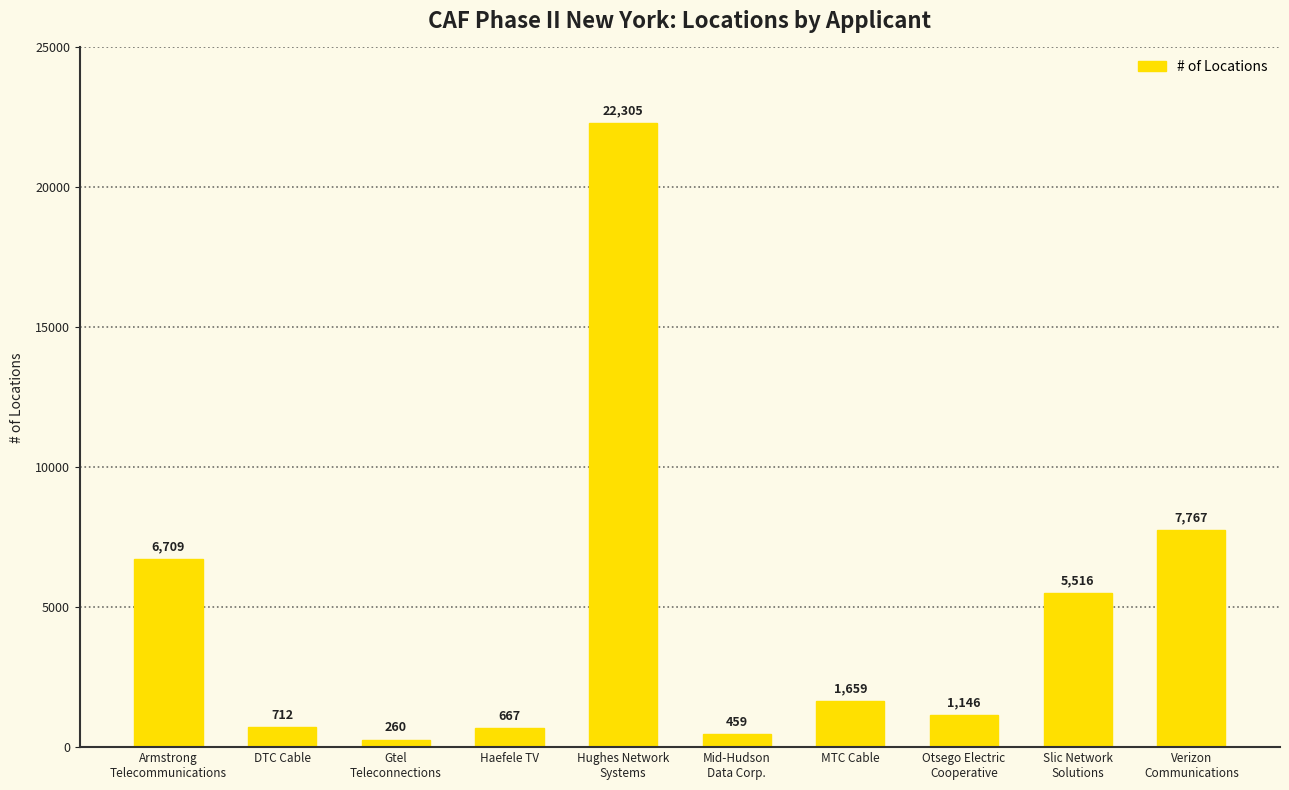

Approximately how many times larger is the value at Hughes Network
Systems compared to DTC Cable?

31.3